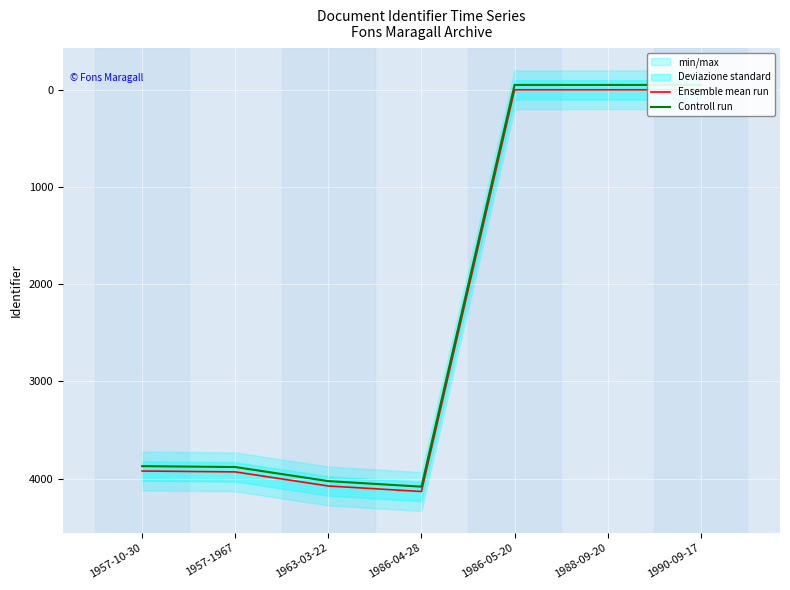

What is the label of the 5th point from the left?

1986-05-20